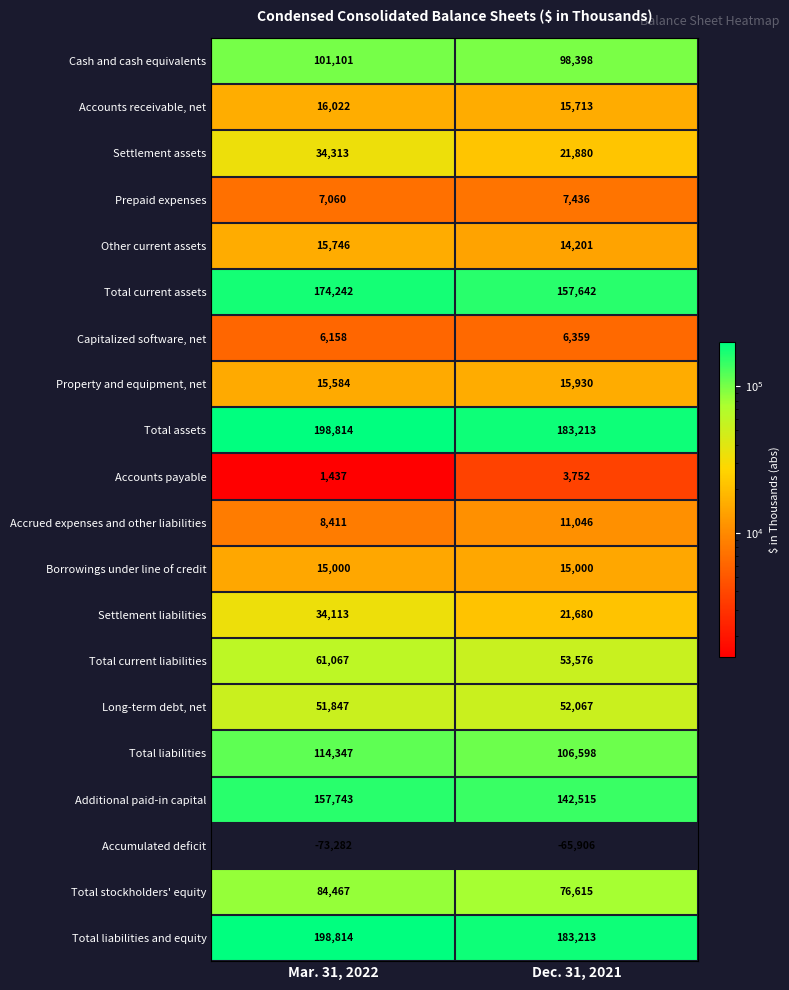

Which series has the widest spread of values?

Total current assets